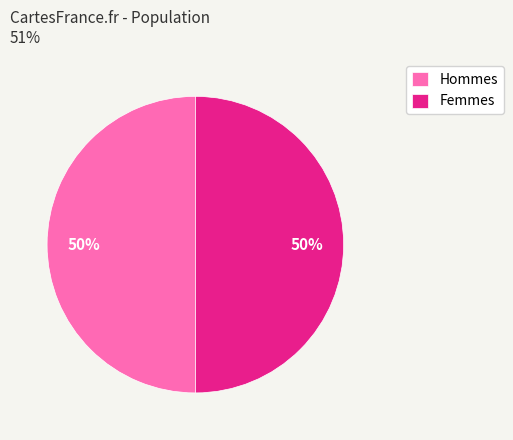

What percentage is the Femmes slice, to the nearest percent?

50%